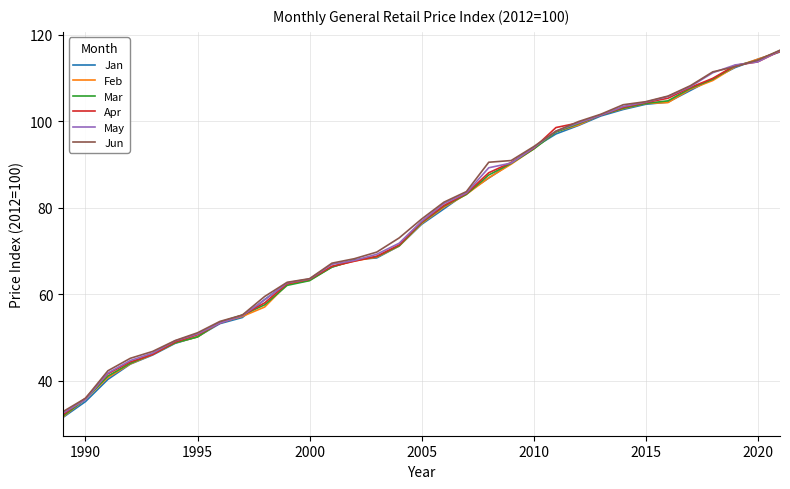

Which series has the widest spread of values?

Jan